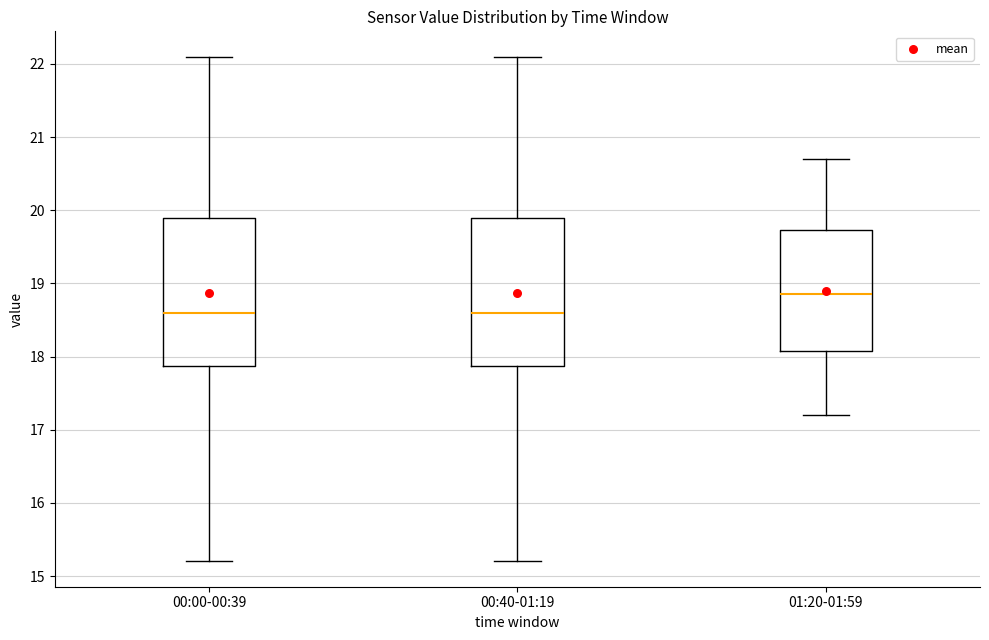

Reading left to right, transcribe this box plot: for each box, give where its median line is, the range the box spans, and where its two whiskers end, as read against the y-axis. The values are not printed on the chart, so give them approximately, as read against the axis.

00:00-00:39: median 18.6, box 17.9 to 19.9, whiskers 15.2 to 22.1
00:40-01:19: median 18.6, box 17.9 to 19.9, whiskers 15.2 to 22.1
01:20-01:59: median 18.9, box 18.1 to 19.7, whiskers 17.2 to 20.7